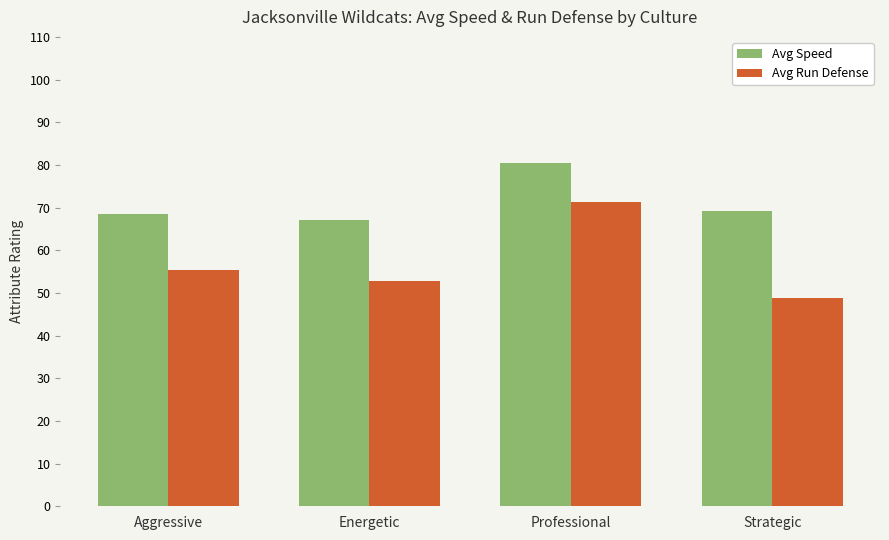

Which series has the largest total across all categories?

Avg Speed